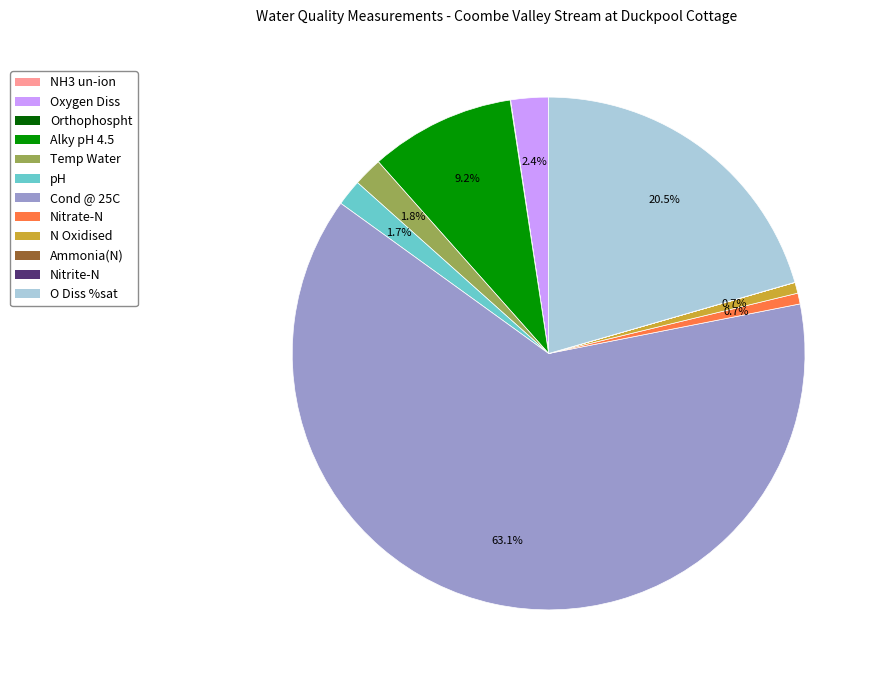

Which slice is the largest?

Cond @ 25C